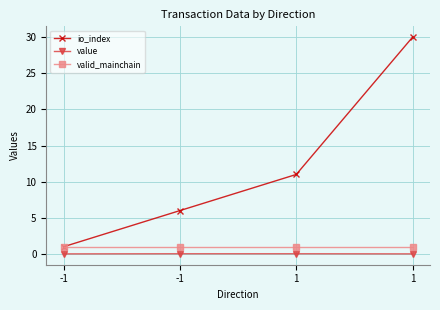

Is it true that valid_mainchain equals 0.3 at -1?

False